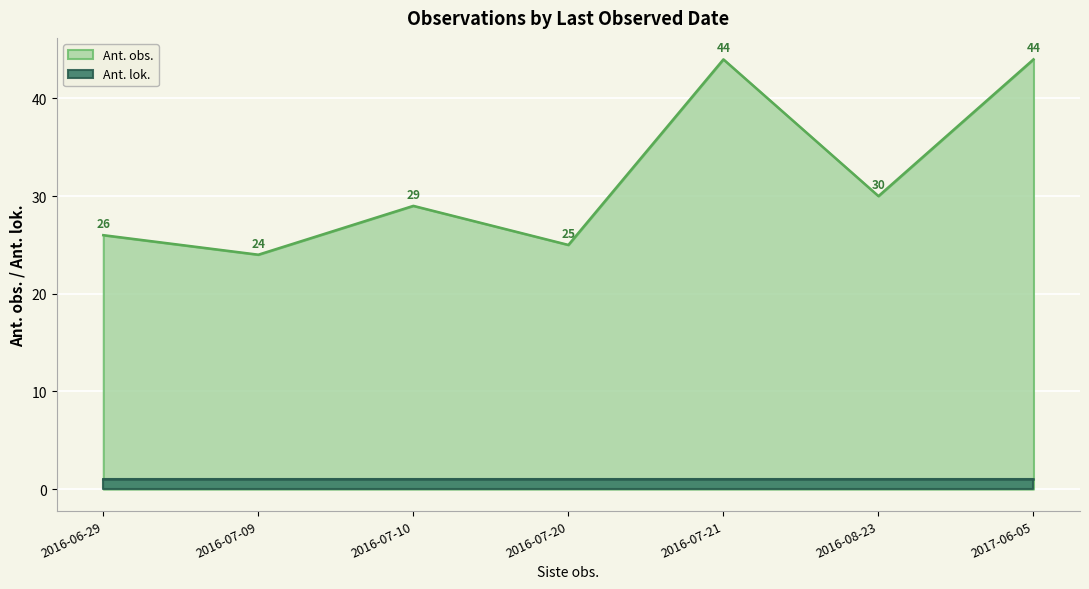

Reading left to right, extract all data points from this chart.

2016-06-29=26	2016-07-09=24	2016-07-10=29	2016-07-20=25	2016-07-21=44	2016-08-23=30	2017-06-05=44